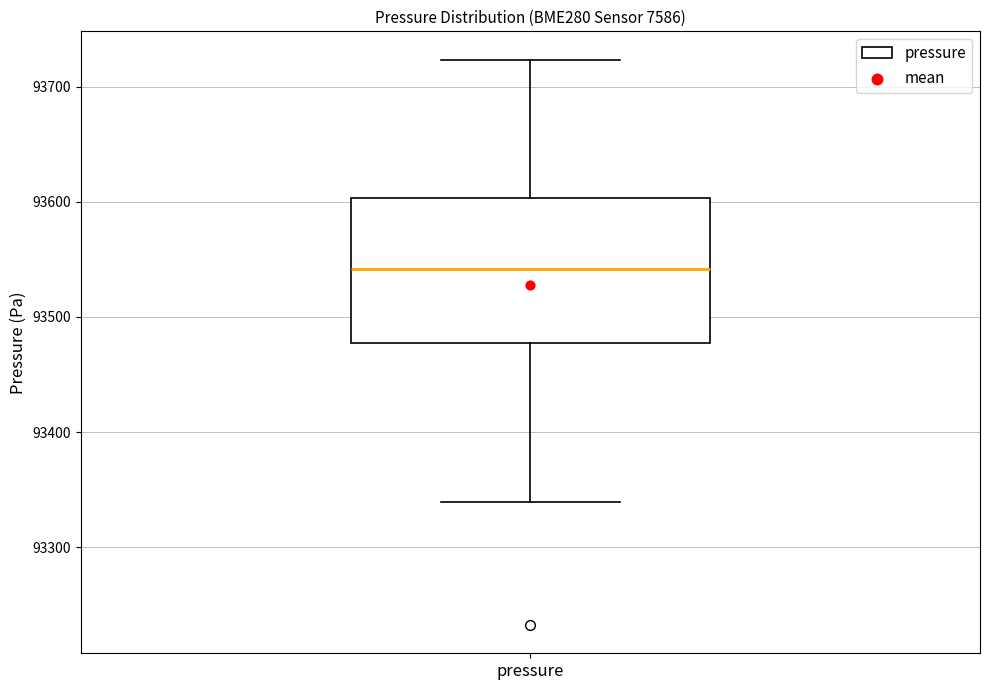

Read this box plot against the y-axis: the position of the median line, the range covered by the box, and the ends of both whiskers. The values are not printed on the chart, so give them approximately, as read against the axis.

median 93540, box 93480 to 93600, whiskers 93340 to 93720